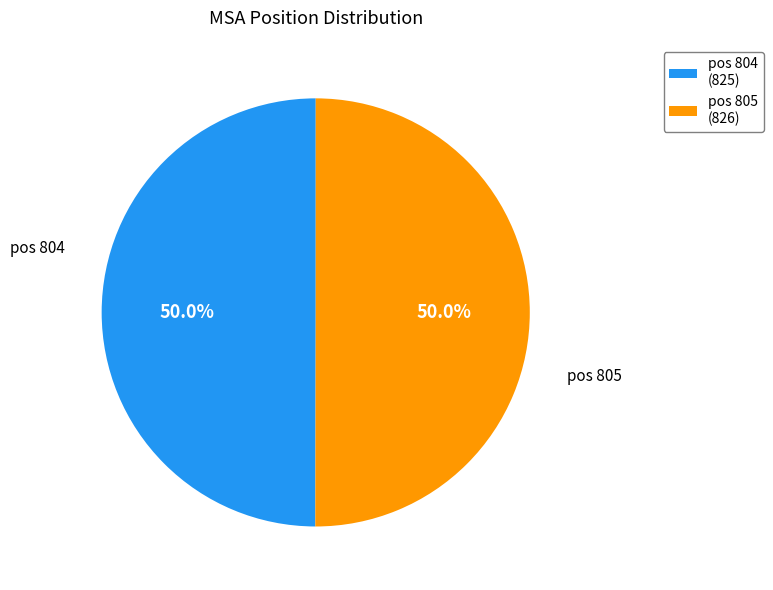

Approximately how many times larger is the value at pos 804 (825) compared to pos 805 (826)?

1.0